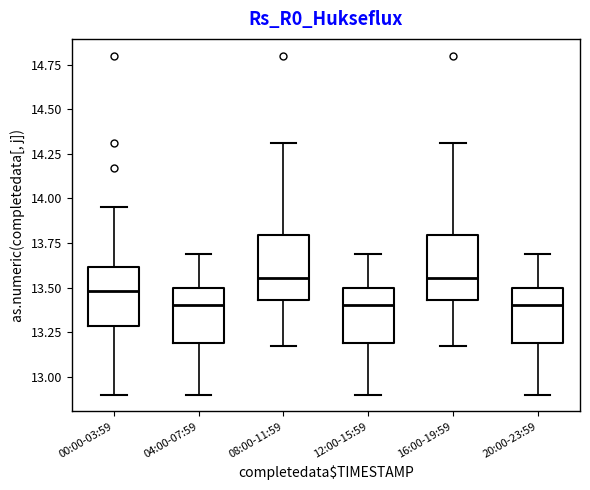

Reading left to right, read every box against the y-axis: the position of its median line, the range the box covers, and the ends of its whiskers. The values are not printed on the chart, so give them approximately, as read against the axis.

00:00-03:59: median 13.50, box 13.30 to 13.60, whiskers 12.90 to 13.95
04:00-07:59: median 13.40, box 13.20 to 13.50, whiskers 12.90 to 13.70
08:00-11:59: median 13.55, box 13.45 to 13.80, whiskers 13.15 to 14.30
12:00-15:59: median 13.40, box 13.20 to 13.50, whiskers 12.90 to 13.70
16:00-19:59: median 13.55, box 13.45 to 13.80, whiskers 13.15 to 14.30
20:00-23:59: median 13.40, box 13.20 to 13.50, whiskers 12.90 to 13.70